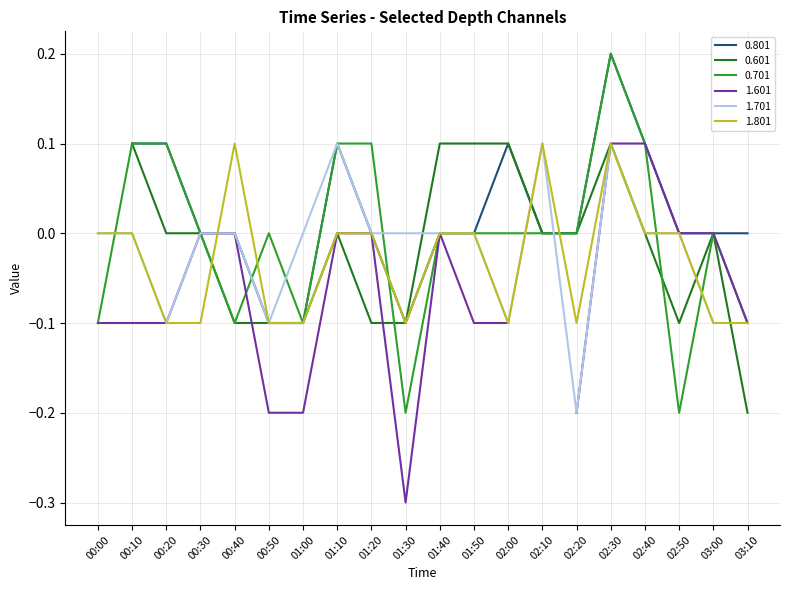

Is the value of 1.801 at 00:40 greater than the value of 0.701 at 00:20?

No